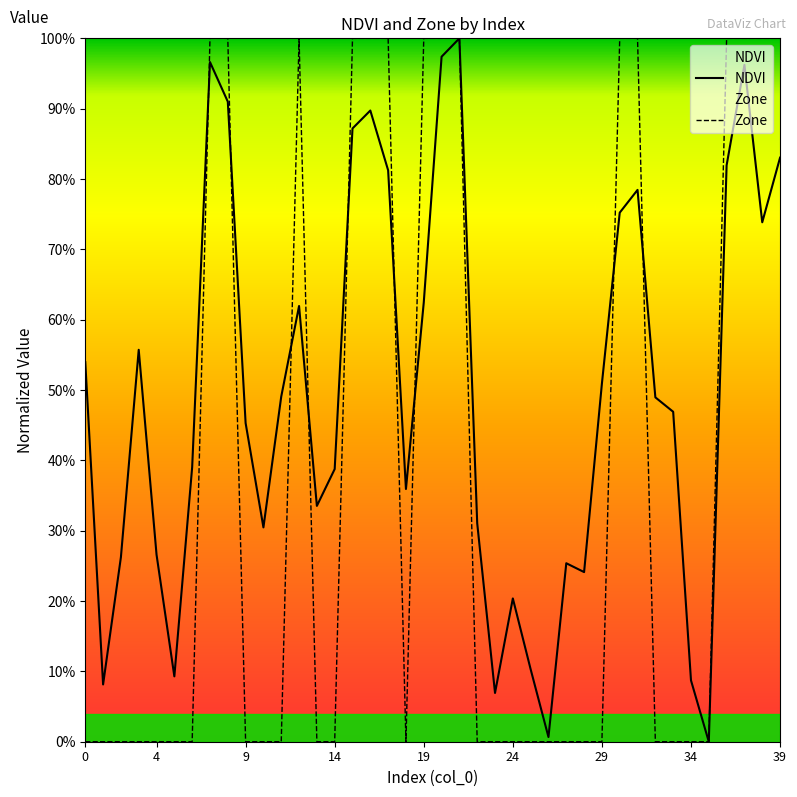

Does the chart display data point markers on the line(s)?

No